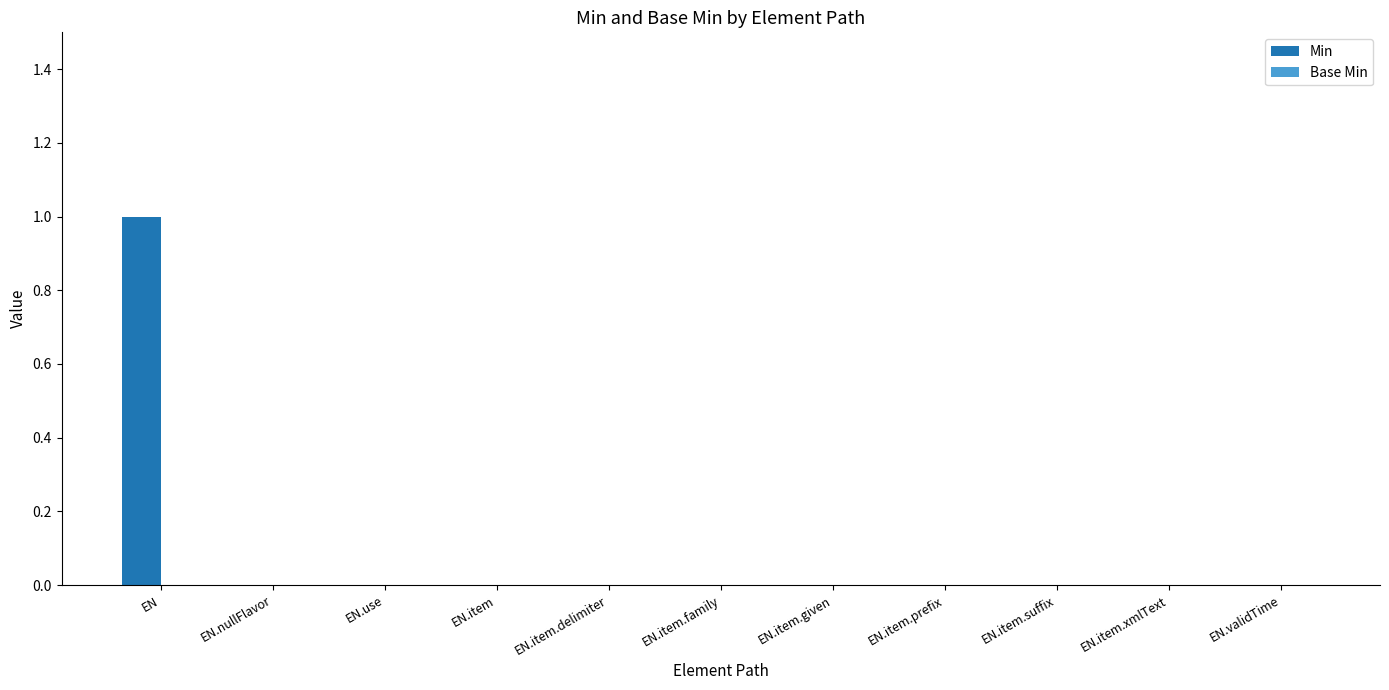

The value at EN.item.xmlText is 1. True or false?

False